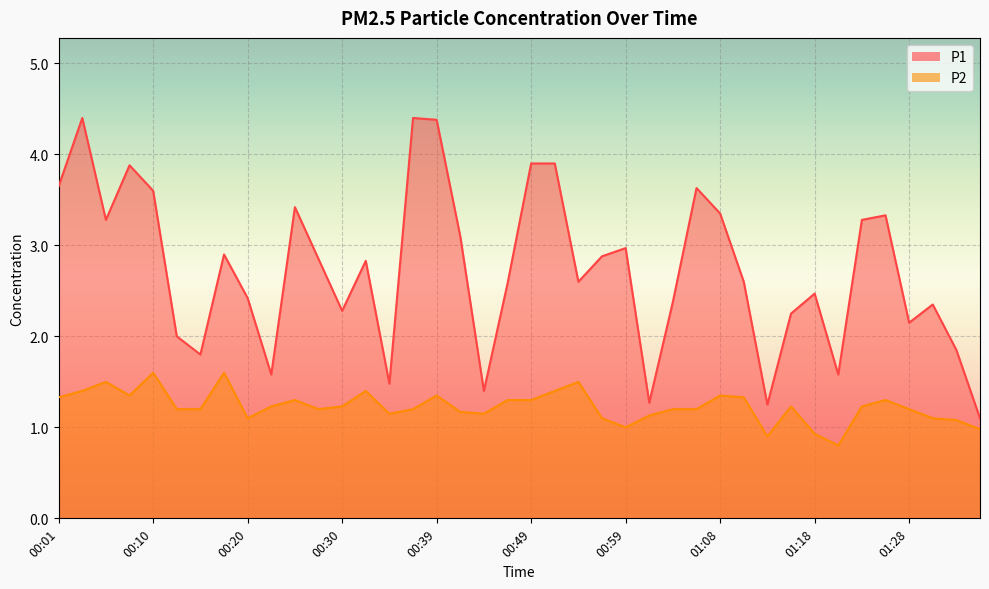

How many lines are shown in the chart?

2